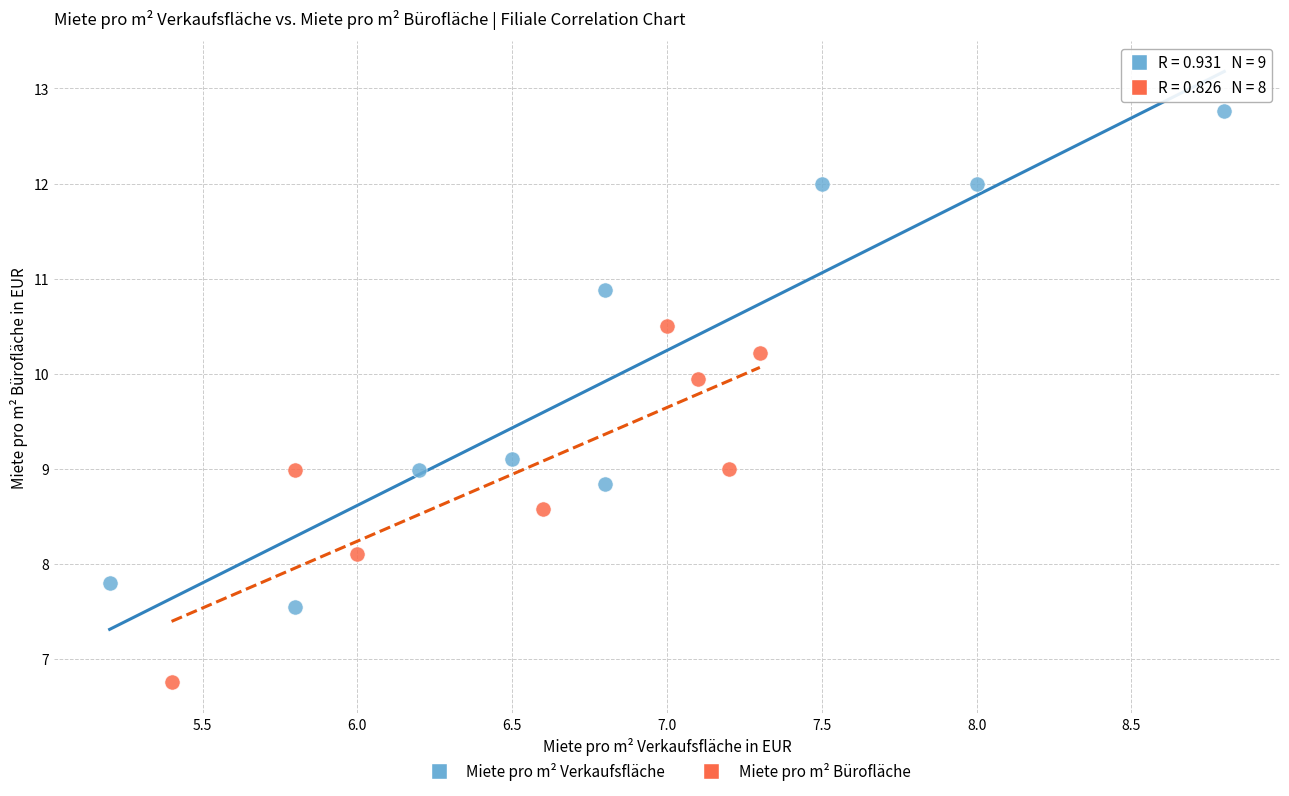

Which series reaches the minimum Y coordinate?

Miete pro m² Bürofläche